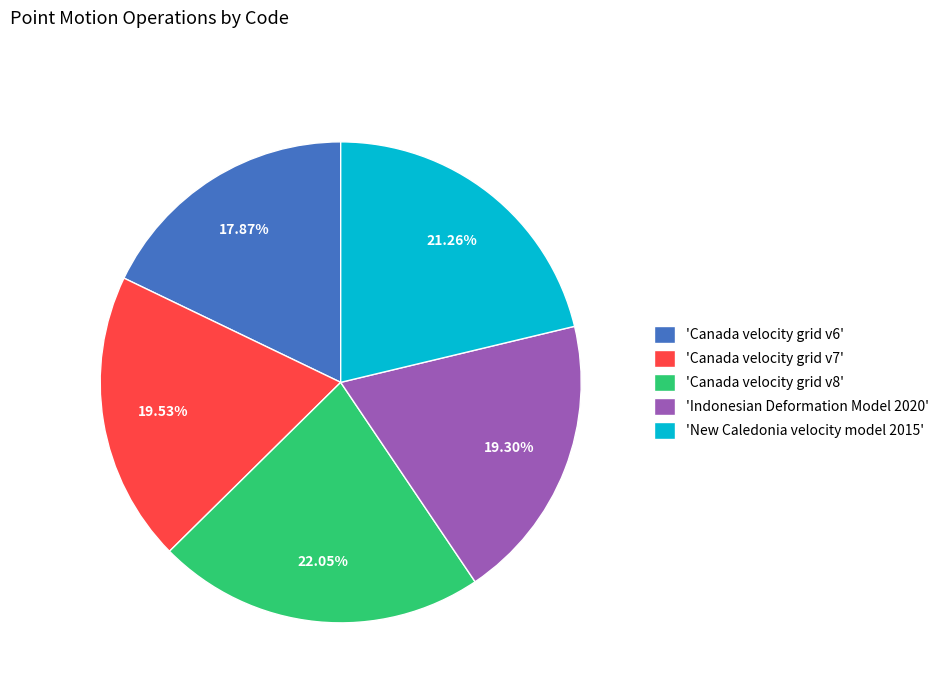

Does 'Canada velocity grid v8' account for over 50% of the chart?

No